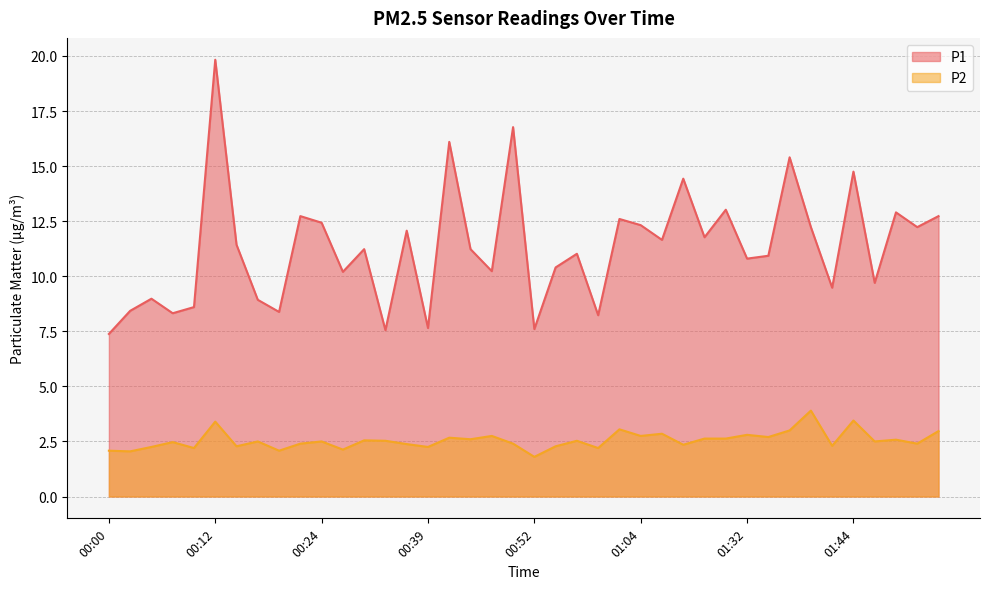

Rank the series at 01:18 from lowest to highest value.

P2, P1